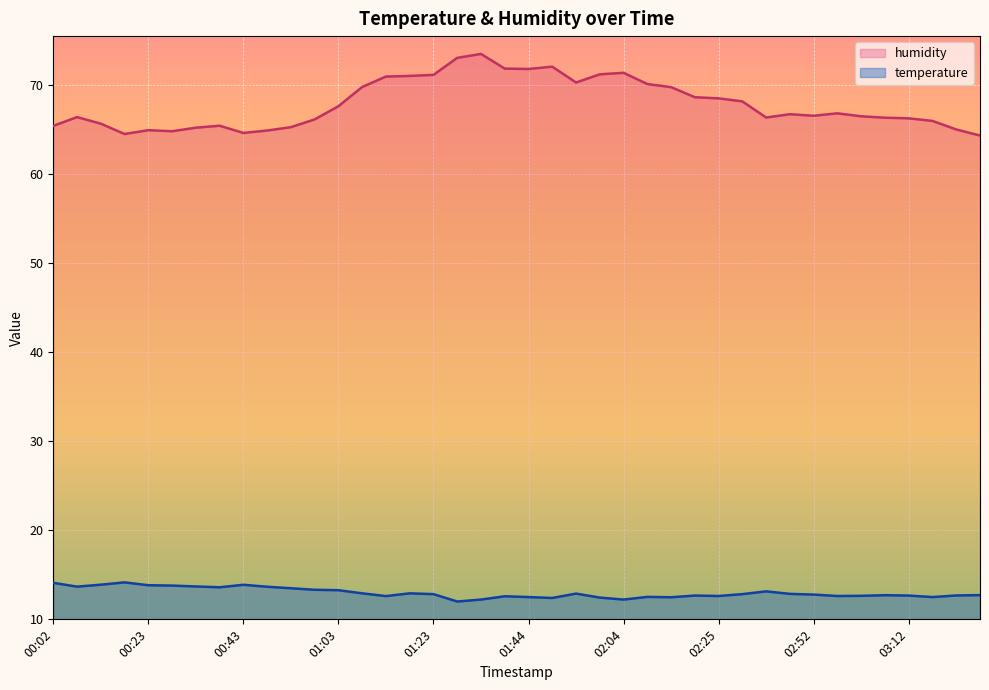

List the series in order of their peak value, lowest first.

temperature, humidity